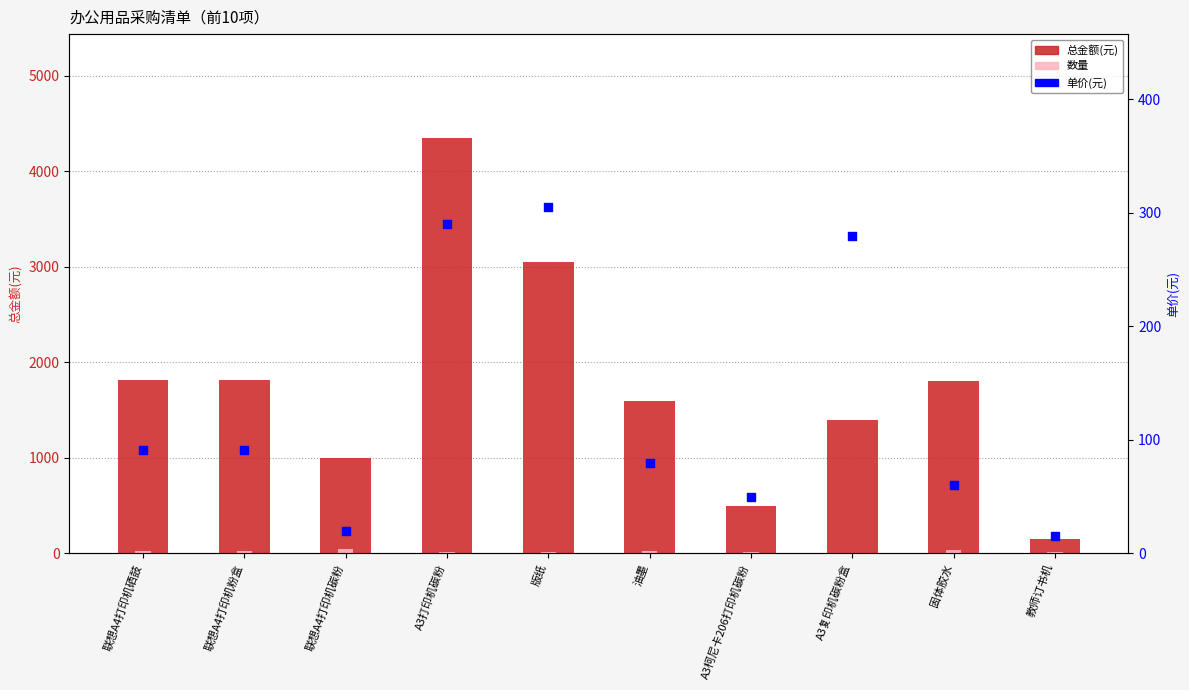

Which series has the largest Y range (max minus min)?

总金额(元)